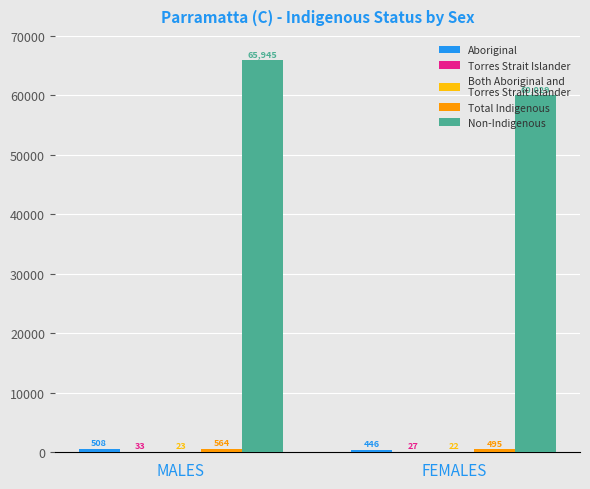

What is the maximum value shown in the chart?

65945